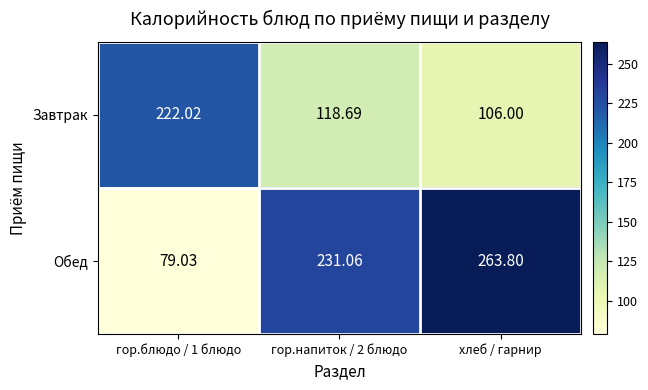

Rank the series by their average value, from highest to lowest.

Обед, Завтрак